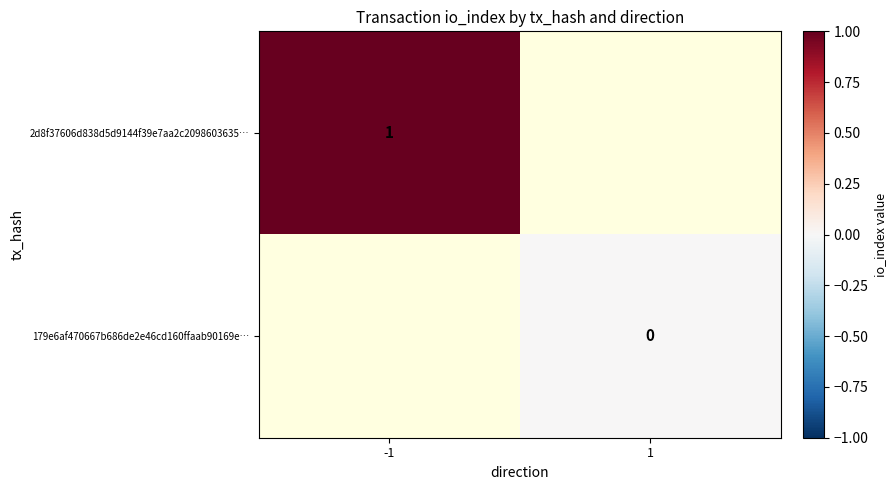

Which category has the highest value across all series?

-1